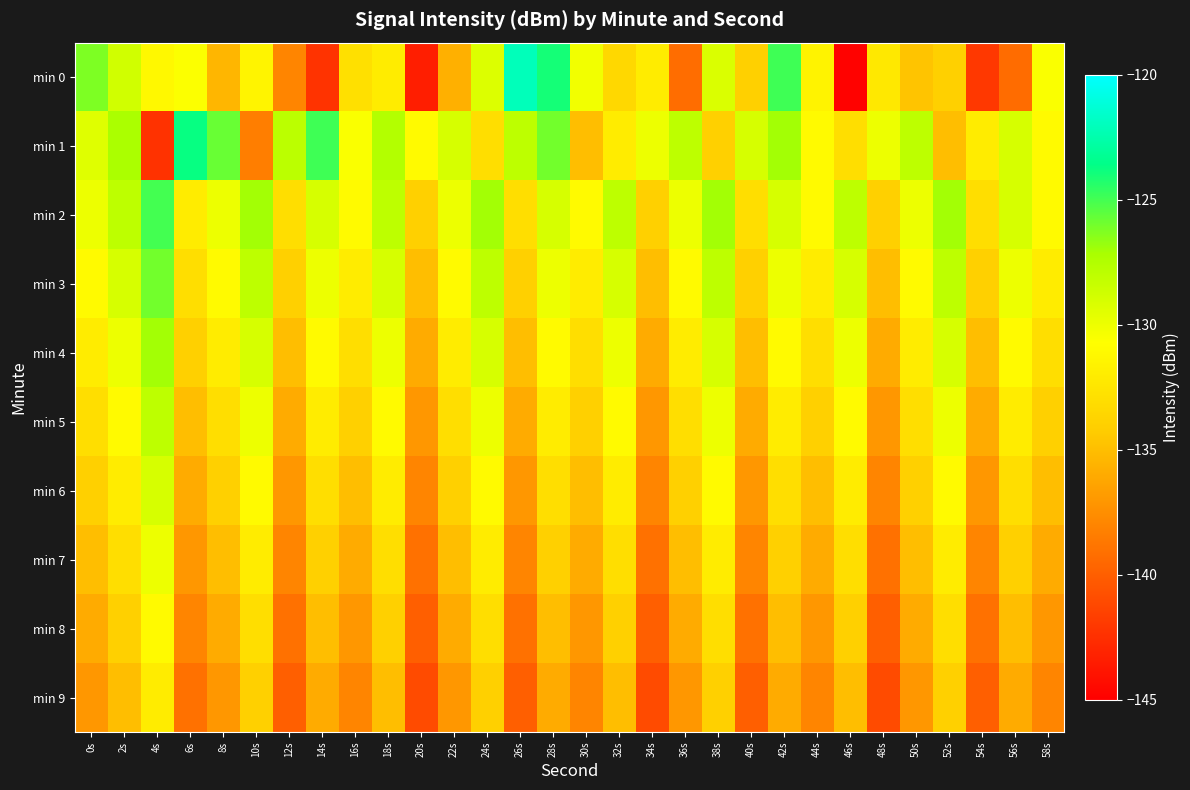

Reading right to left, list all the values displayed in this chart.

min 0: 58s=-130.5	56s=-139.3	54s=-142.0	52s=-134.0	50s=-134.7	48s=-132.3	46s=-144.9	44s=-131.5	42s=-124.9	40s=-133.9	38s=-129.2	36s=-139.2	34s=-132.0	32s=-133.4	30s=-130.2	28s=-124.0	26s=-122.1	24s=-129.3	22s=-135.7	20s=-143.4	18s=-132.0	16s=-132.8	14s=-142.3	12s=-138.0	10s=-131.5	8s=-135.4	6s=-130.6	4s=-131.2	2s=-128.7	0s=-126.2
min 1: 58s=-131.0	56s=-129.0	54s=-132.0	52s=-135.0	50s=-128.0	48s=-130.0	46s=-133.0	44s=-131.0	42s=-127.0	40s=-129.0	38s=-134.0	36s=-128.0	34s=-130.0	32s=-132.0	30s=-135.0	28s=-126.0	26s=-128.0	24s=-133.0	22s=-129.0	20s=-131.0	18s=-127.6	16s=-130.5	14s=-124.9	12s=-127.9	10s=-138.3	8s=-125.8	6s=-123.7	4s=-142.3	2s=-127.2	0s=-129.4
min 2: 58s=-131.0	56s=-129.0	54s=-133.0	52s=-127.0	50s=-130.0	48s=-134.0	46s=-128.0	44s=-131.0	42s=-129.0	40s=-133.0	38s=-127.0	36s=-130.0	34s=-134.0	32s=-128.0	30s=-131.0	28s=-129.0	26s=-133.0	24s=-127.0	22s=-130.0	20s=-134.0	18s=-128.0	16s=-131.0	14s=-129.0	12s=-133.0	10s=-127.0	8s=-130.0	6s=-132.0	4s=-125.0	2s=-128.0	0s=-130.0
min 3: 58s=-132.0	56s=-130.0	54s=-134.0	52s=-128.0	50s=-131.0	48s=-135.0	46s=-129.0	44s=-132.0	42s=-130.0	40s=-134.0	38s=-128.0	36s=-131.0	34s=-135.0	32s=-129.0	30s=-132.0	28s=-130.0	26s=-134.0	24s=-128.0	22s=-131.0	20s=-135.0	18s=-129.0	16s=-132.0	14s=-130.0	12s=-134.0	10s=-128.0	8s=-131.0	6s=-133.0	4s=-126.0	2s=-129.0	0s=-131.0
min 4: 58s=-133.0	56s=-131.0	54s=-135.0	52s=-129.0	50s=-132.0	48s=-136.0	46s=-130.0	44s=-133.0	42s=-131.0	40s=-135.0	38s=-129.0	36s=-132.0	34s=-136.0	32s=-130.0	30s=-133.0	28s=-131.0	26s=-135.0	24s=-129.0	22s=-132.0	20s=-136.0	18s=-130.0	16s=-133.0	14s=-131.0	12s=-135.0	10s=-129.0	8s=-132.0	6s=-134.0	4s=-127.0	2s=-130.0	0s=-132.0
min 5: 58s=-134.0	56s=-132.0	54s=-136.0	52s=-130.0	50s=-133.0	48s=-137.0	46s=-131.0	44s=-134.0	42s=-132.0	40s=-136.0	38s=-130.0	36s=-133.0	34s=-137.0	32s=-131.0	30s=-134.0	28s=-132.0	26s=-136.0	24s=-130.0	22s=-133.0	20s=-137.0	18s=-131.0	16s=-134.0	14s=-132.0	12s=-136.0	10s=-130.0	8s=-133.0	6s=-135.0	4s=-128.0	2s=-131.0	0s=-133.0
min 6: 58s=-135.0	56s=-133.0	54s=-137.0	52s=-131.0	50s=-134.0	48s=-138.0	46s=-132.0	44s=-135.0	42s=-133.0	40s=-137.0	38s=-131.0	36s=-134.0	34s=-138.0	32s=-132.0	30s=-135.0	28s=-133.0	26s=-137.0	24s=-131.0	22s=-134.0	20s=-138.0	18s=-132.0	16s=-135.0	14s=-133.0	12s=-137.0	10s=-131.0	8s=-134.0	6s=-136.0	4s=-129.0	2s=-132.0	0s=-134.0
min 7: 58s=-136.0	56s=-134.0	54s=-138.0	52s=-132.0	50s=-135.0	48s=-139.0	46s=-133.0	44s=-136.0	42s=-134.0	40s=-138.0	38s=-132.0	36s=-135.0	34s=-139.0	32s=-133.0	30s=-136.0	28s=-134.0	26s=-138.0	24s=-132.0	22s=-135.0	20s=-139.0	18s=-133.0	16s=-136.0	14s=-134.0	12s=-138.0	10s=-132.0	8s=-135.0	6s=-137.0	4s=-130.0	2s=-133.0	0s=-135.0
min 8: 58s=-137.0	56s=-135.0	54s=-139.0	52s=-133.0	50s=-136.0	48s=-140.0	46s=-134.0	44s=-137.0	42s=-135.0	40s=-139.0	38s=-133.0	36s=-136.0	34s=-140.0	32s=-134.0	30s=-137.0	28s=-135.0	26s=-139.0	24s=-133.0	22s=-136.0	20s=-140.0	18s=-134.0	16s=-137.0	14s=-135.0	12s=-139.0	10s=-133.0	8s=-136.0	6s=-138.0	4s=-131.0	2s=-134.0	0s=-136.0
min 9: 58s=-138.0	56s=-136.0	54s=-140.0	52s=-134.0	50s=-137.0	48s=-141.0	46s=-135.0	44s=-138.0	42s=-136.0	40s=-140.0	38s=-134.0	36s=-137.0	34s=-141.0	32s=-135.0	30s=-138.0	28s=-136.0	26s=-140.0	24s=-134.0	22s=-137.0	20s=-141.0	18s=-135.0	16s=-138.0	14s=-136.0	12s=-140.0	10s=-134.0	8s=-137.0	6s=-139.0	4s=-132.0	2s=-135.0	0s=-137.0